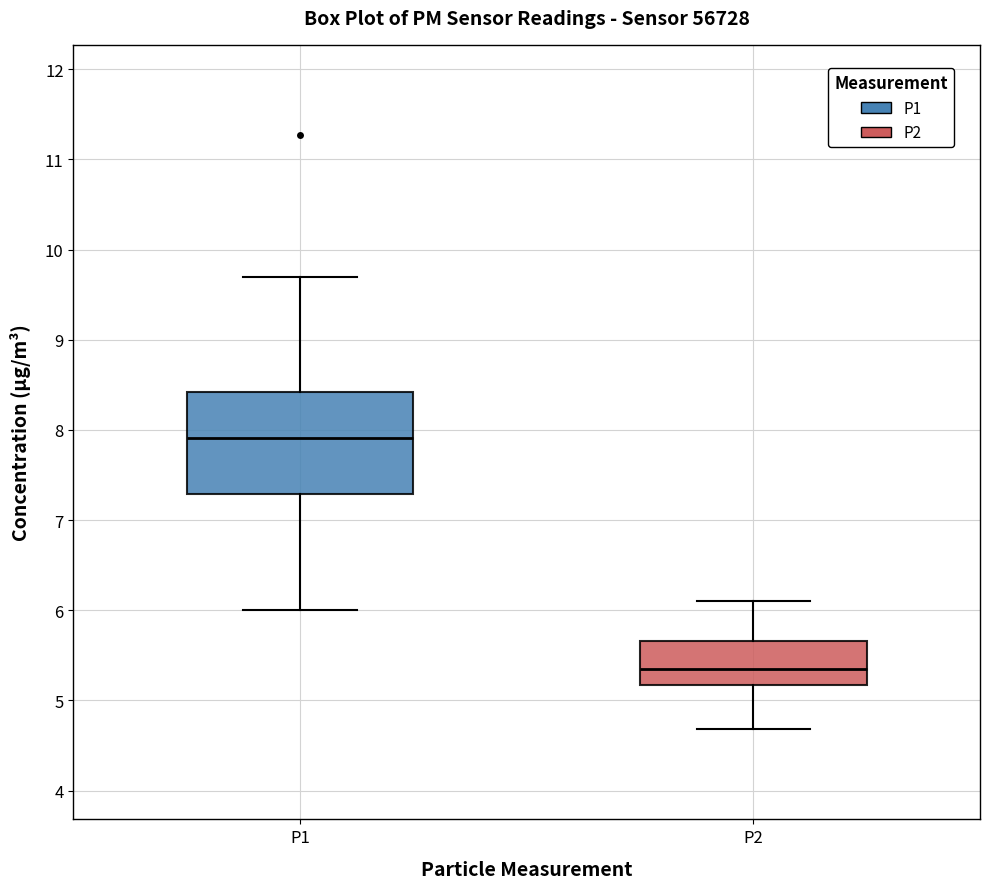

Reading left to right, transcribe this box plot: for each box, give where its median line is, the range the box spans, and where its two whiskers end, as read against the y-axis. The values are not printed on the chart, so give them approximately, as read against the axis.

P1: median 7.9, box 7.3 to 8.4, whiskers 6.0 to 9.7
P2: median 5.4, box 5.2 to 5.7, whiskers 4.7 to 6.1